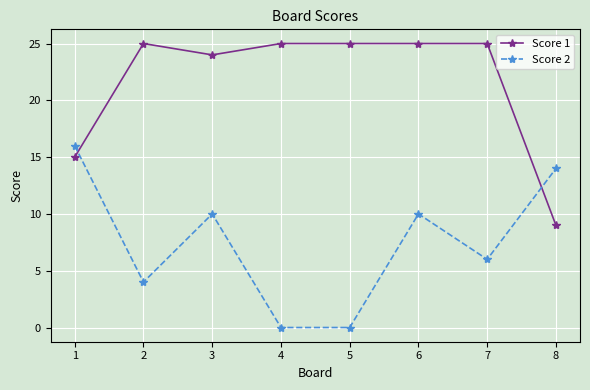

How many lines are shown in the chart?

2